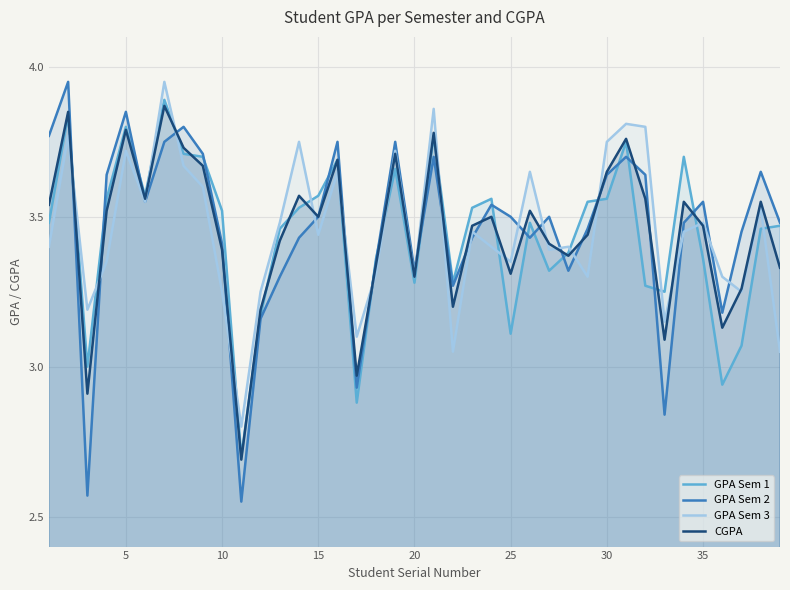

What is the difference between the second highest and second lowest values in the GPA Sem 3 series?

0.8